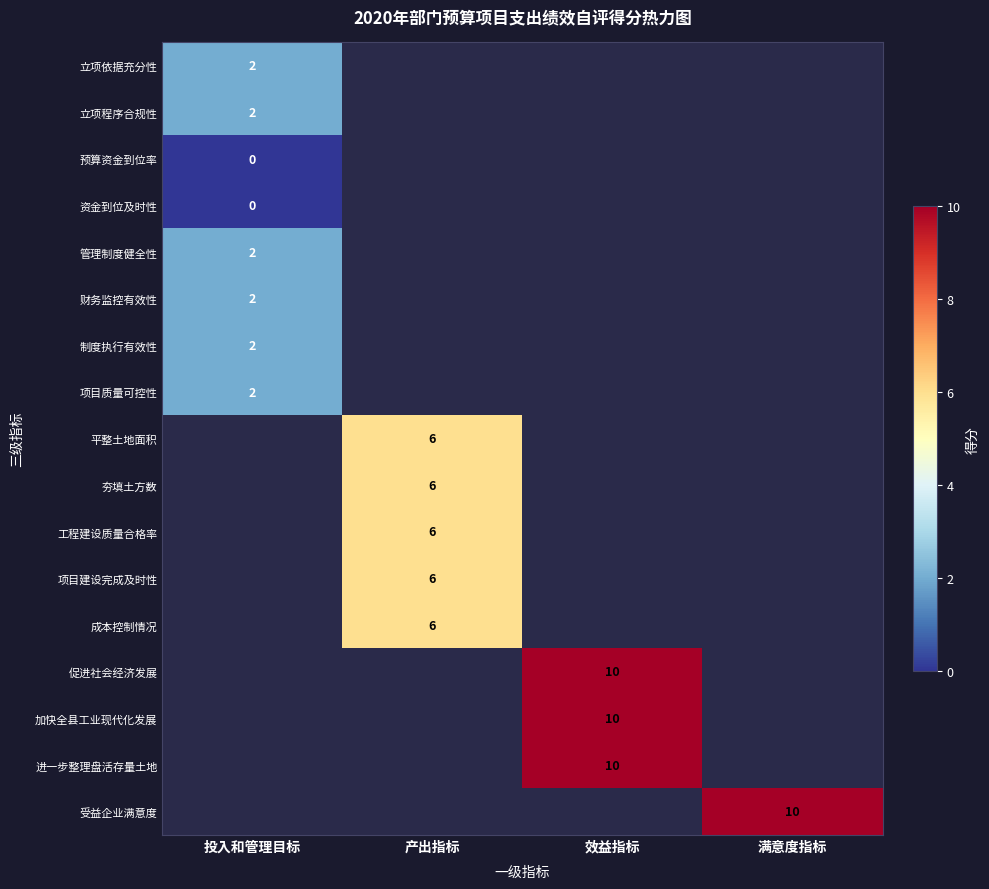

The 项目质量可控性 series shows 1 at 投入和管理目标. True or false?

False